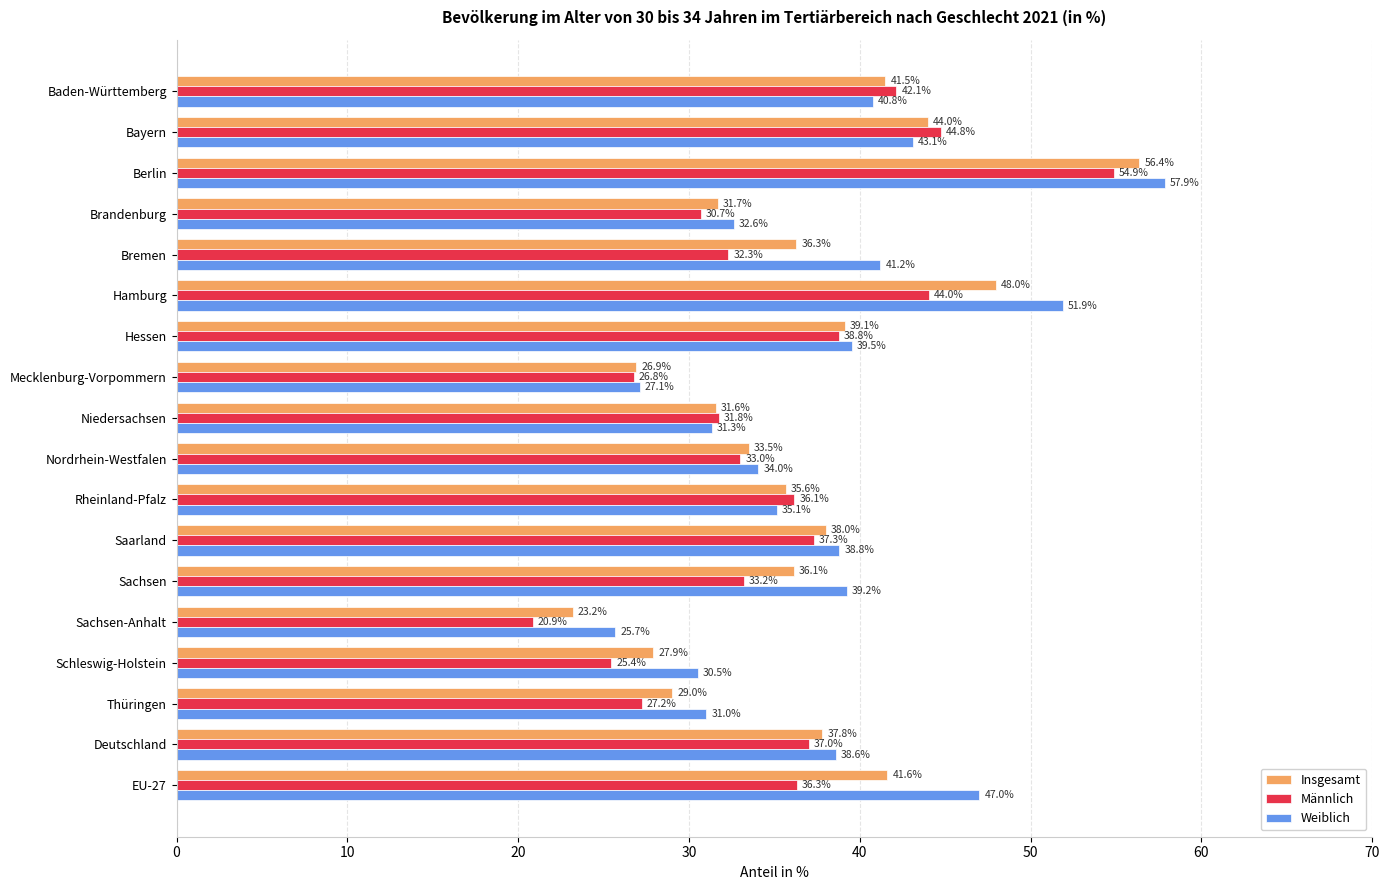

Read the Weiblich value at Bremen.

41.2